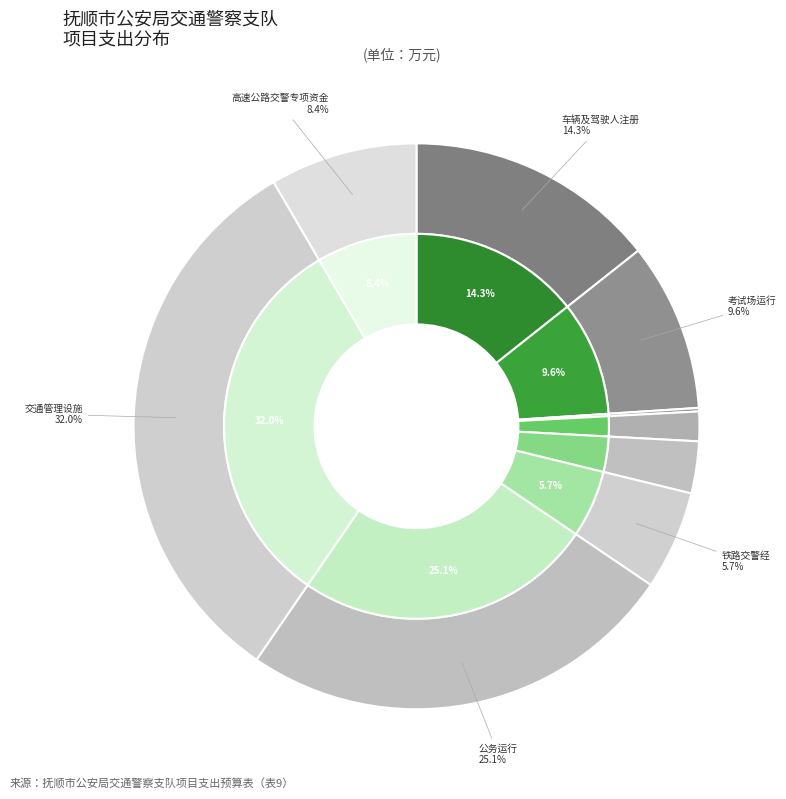

Does 交通管理设施 represent more than half of the total?

No